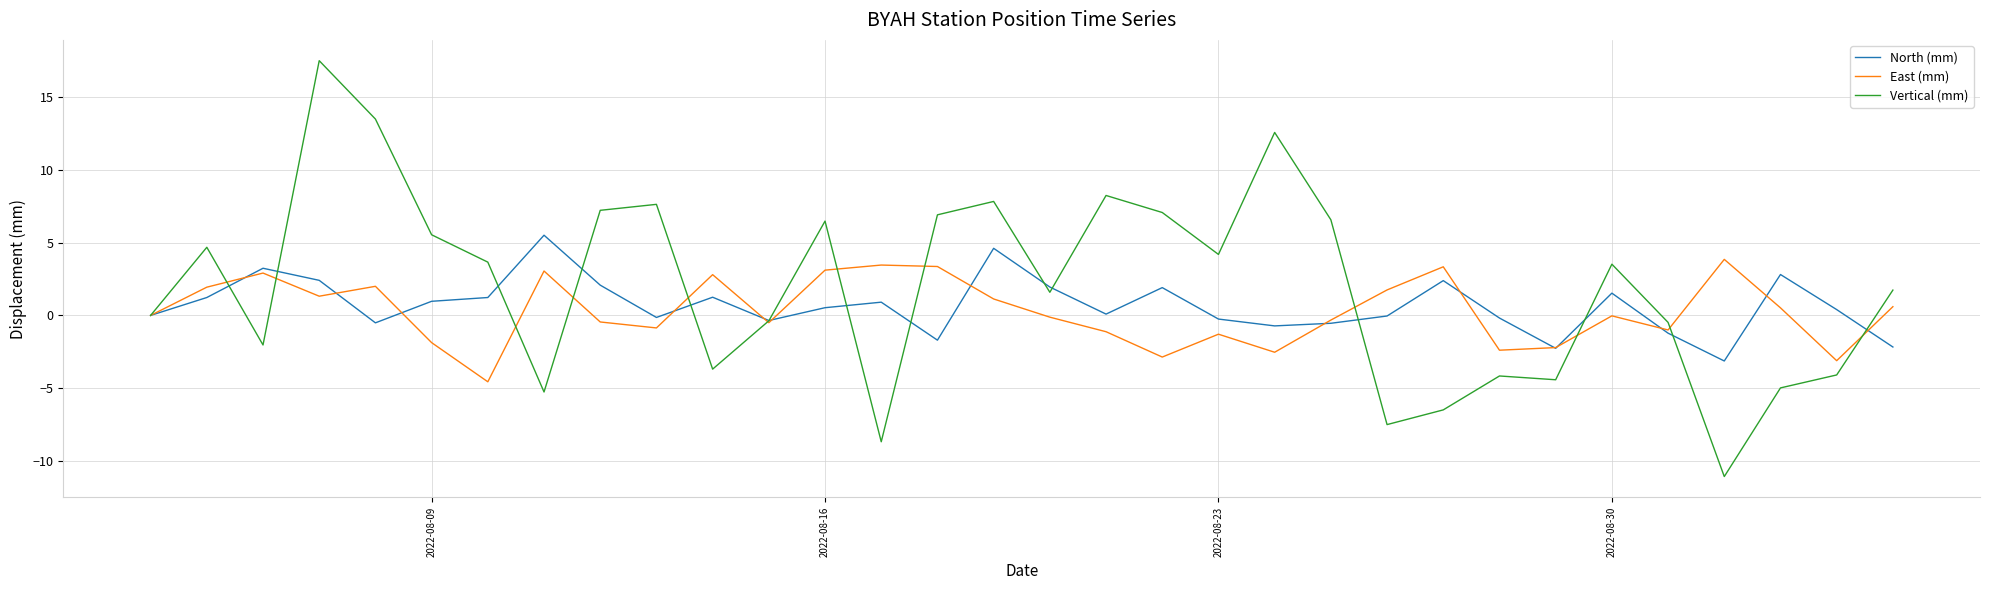

What is the maximum value shown in the chart?

17.5